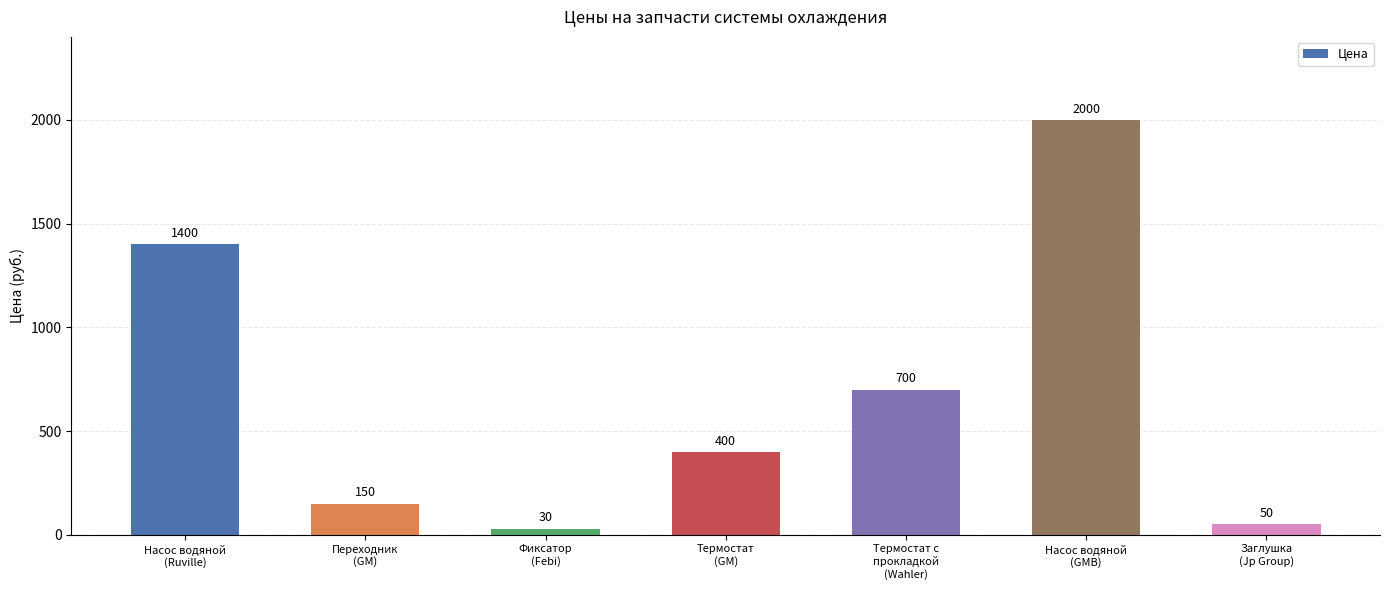

Reading left to right, list all the values displayed in this chart.

1400	150	30	400	700	2000	50